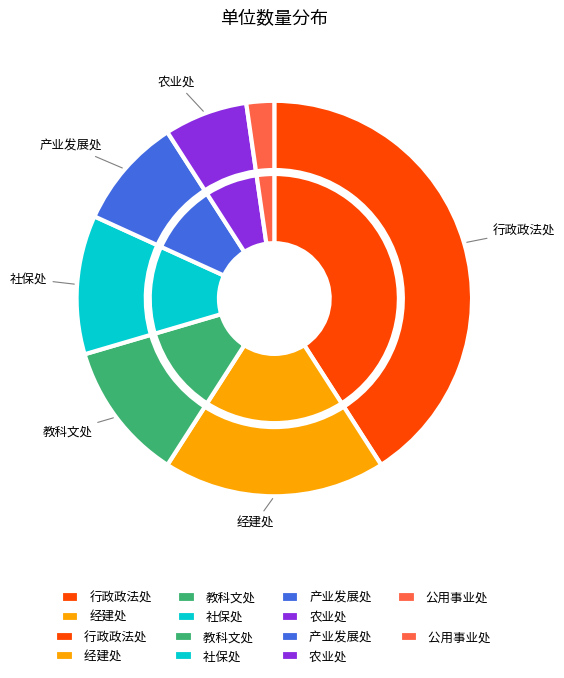

Which has a higher value, 教科文处 or 行政政法处?

行政政法处